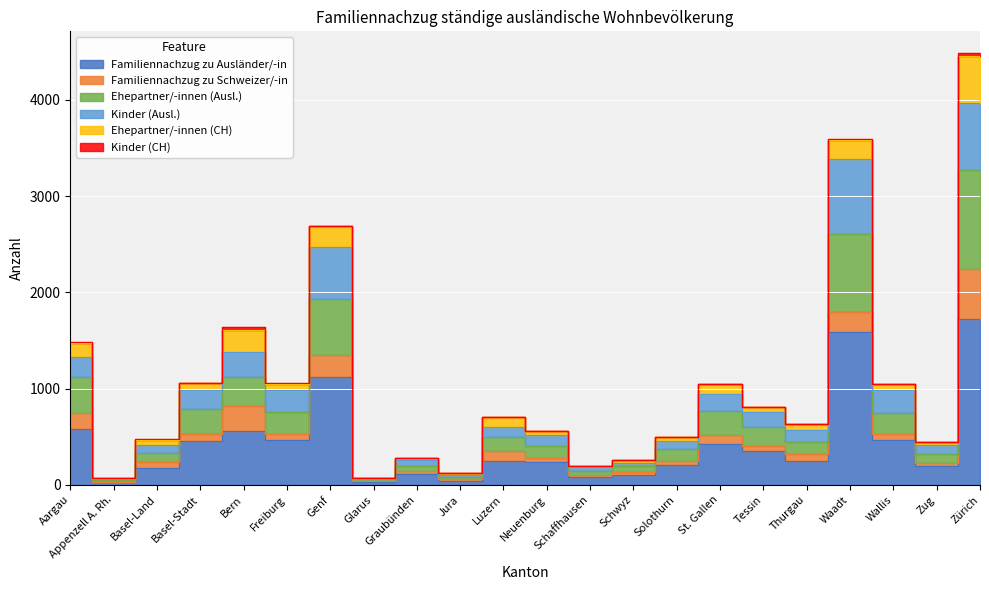

How many data points does each series have?

22